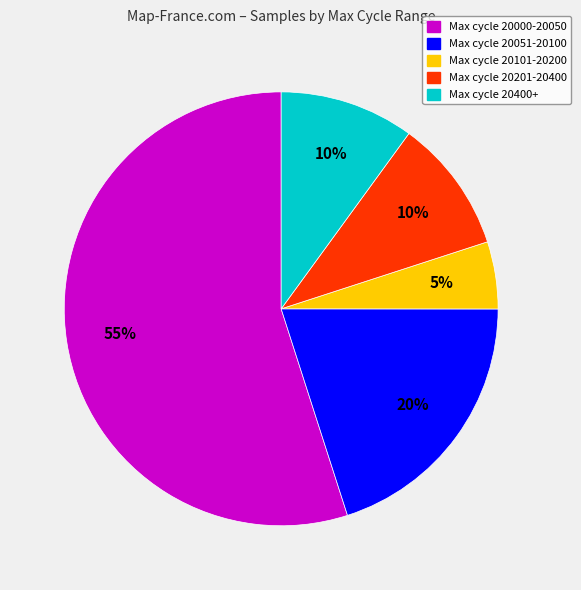

Is there any slice that represents more than half of the pie?

Yes